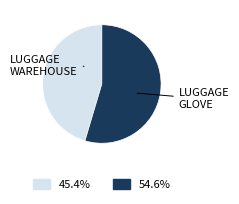

Approximately how many times larger is the value at 45.4% compared to 54.6%?

0.8